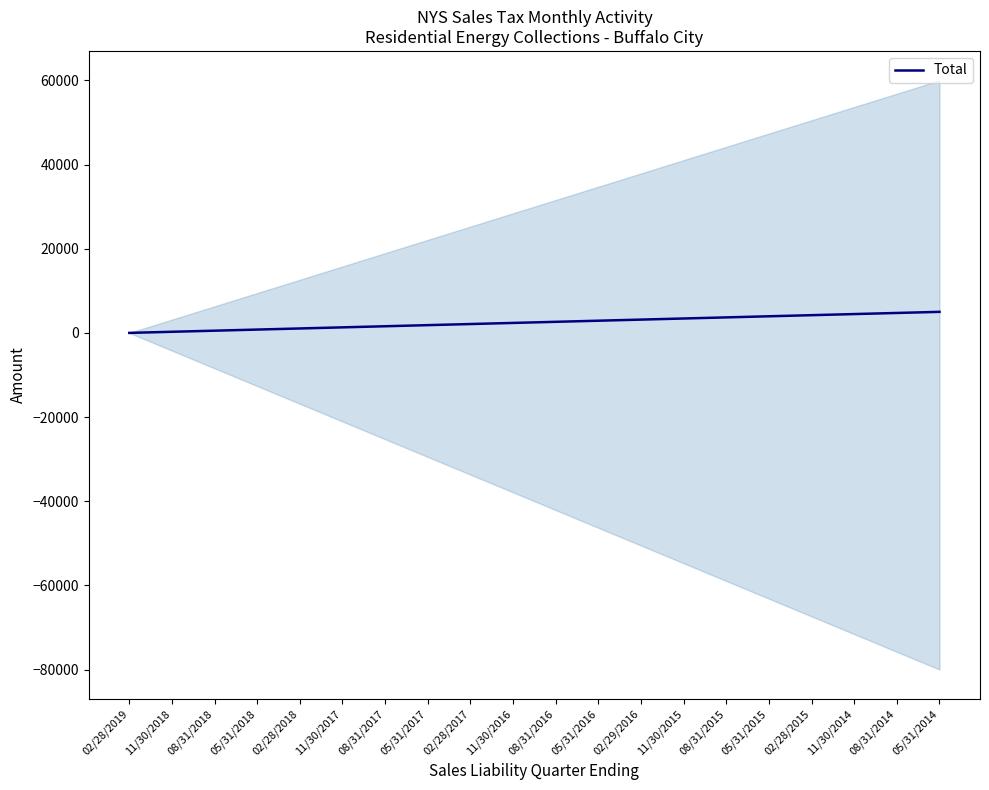

True or false: the data shows 694.7 at 08/31/2018.

False